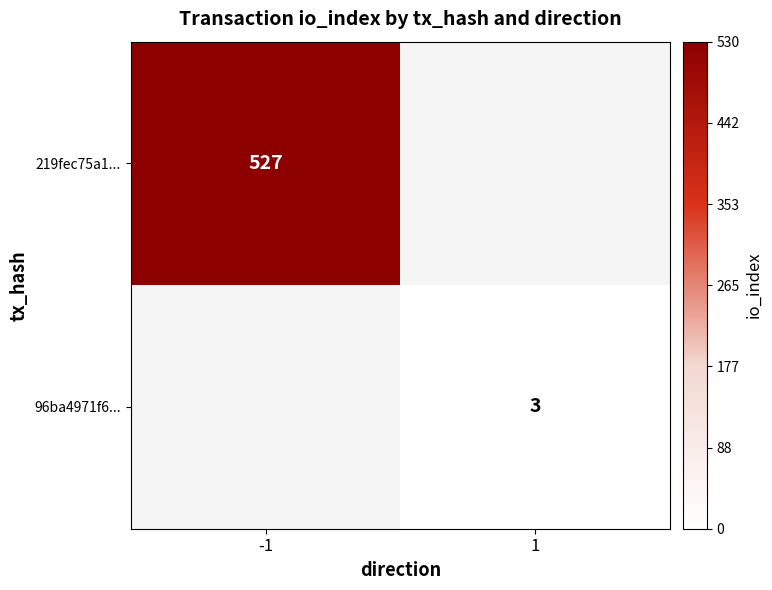

True or false: 96ba4971f6... has a value of 2 at 1.

False